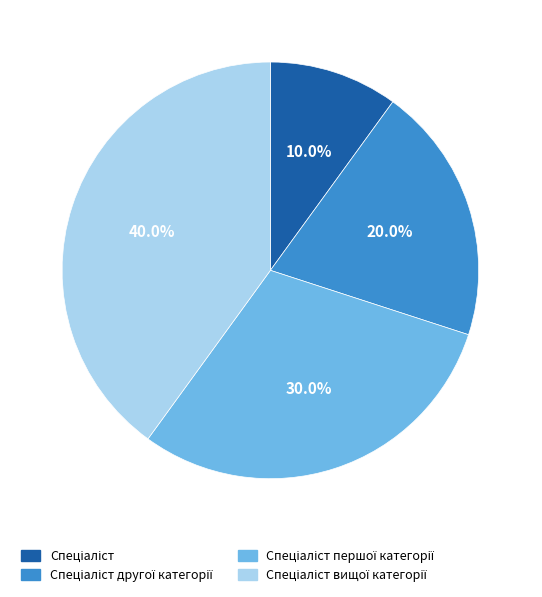

Is there any slice that represents more than half of the pie?

No